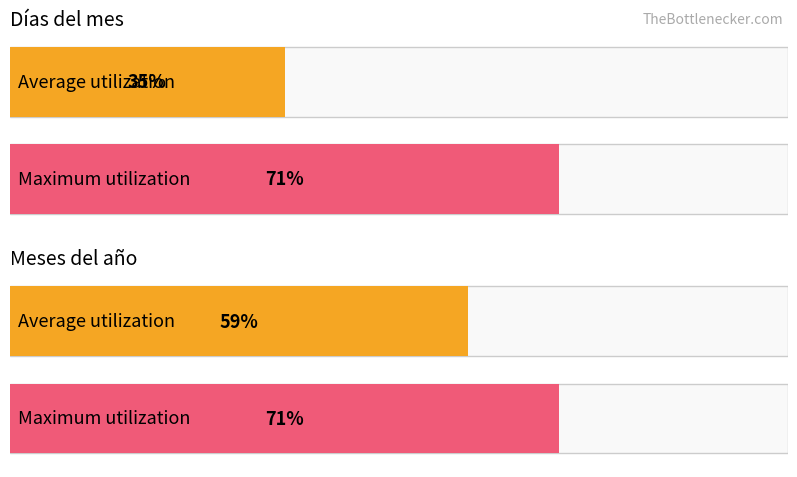

The value of Días del mes at 2025 is 3. True or false?

False